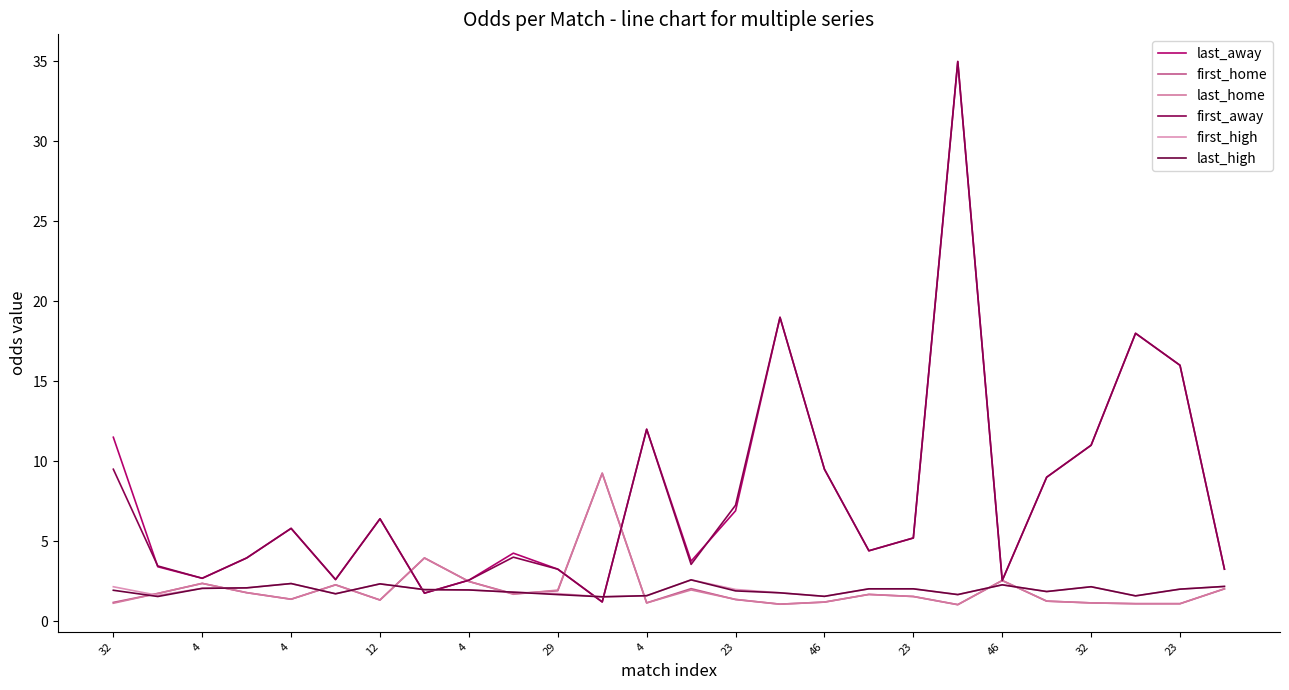

Where is last_high nearest to the value 2?

23